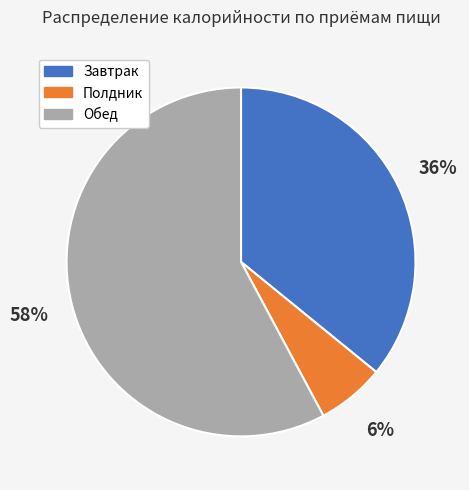

To the nearest percent, what is the average slice percentage?

33%